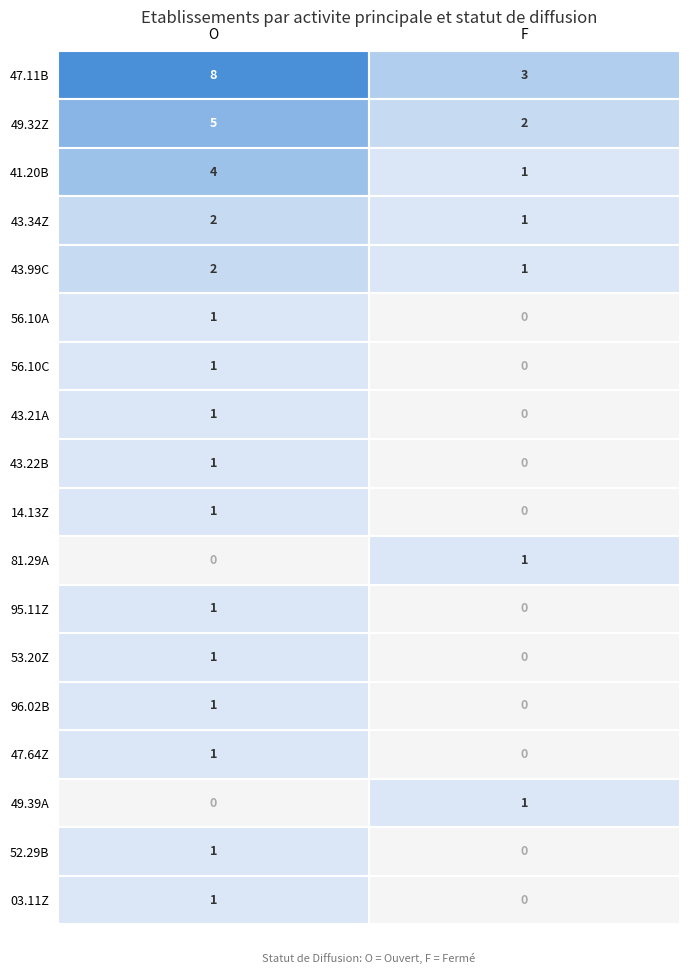

List the labels in order of 41.20B value, largest first.

O, F